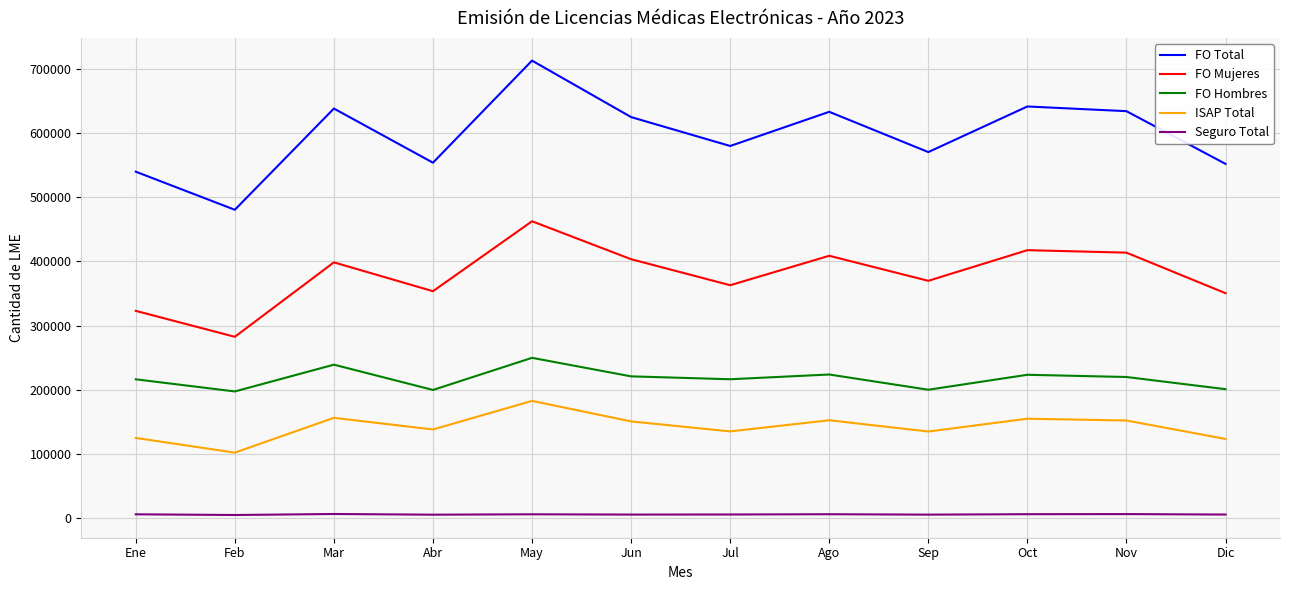

Does the chart display data point markers on the line(s)?

No